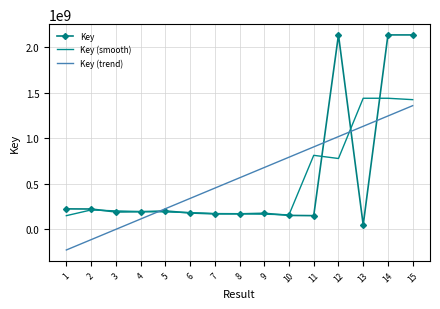

Is the value of Key (trend) at 6 greater than the value of Key (smooth) at 15?

No